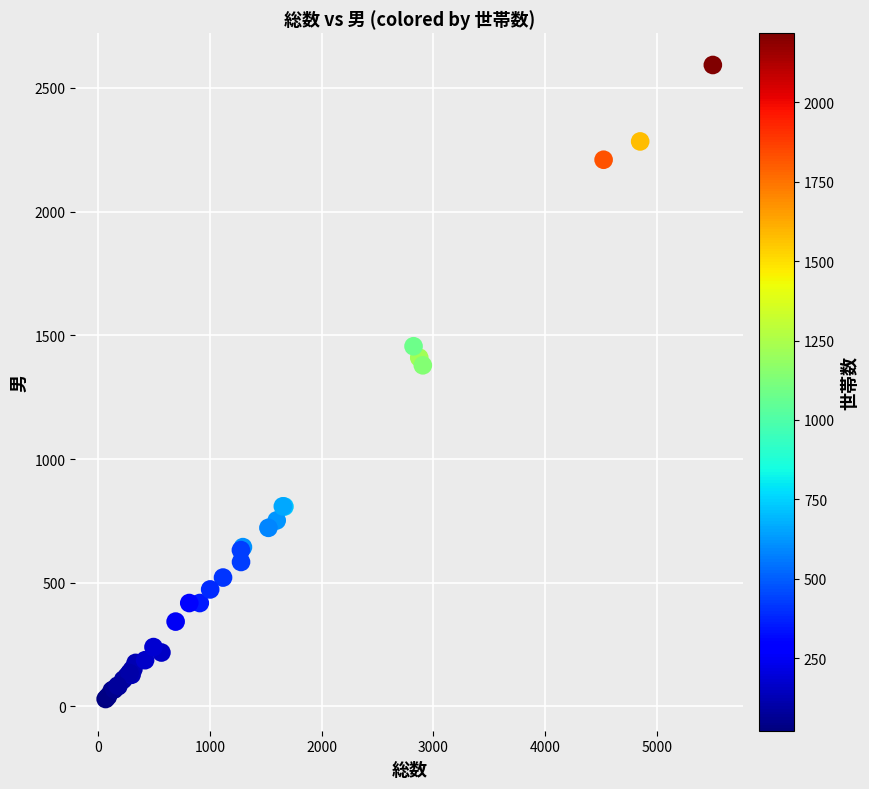

What Y value in the scatter plot is closest to 1311?

1379